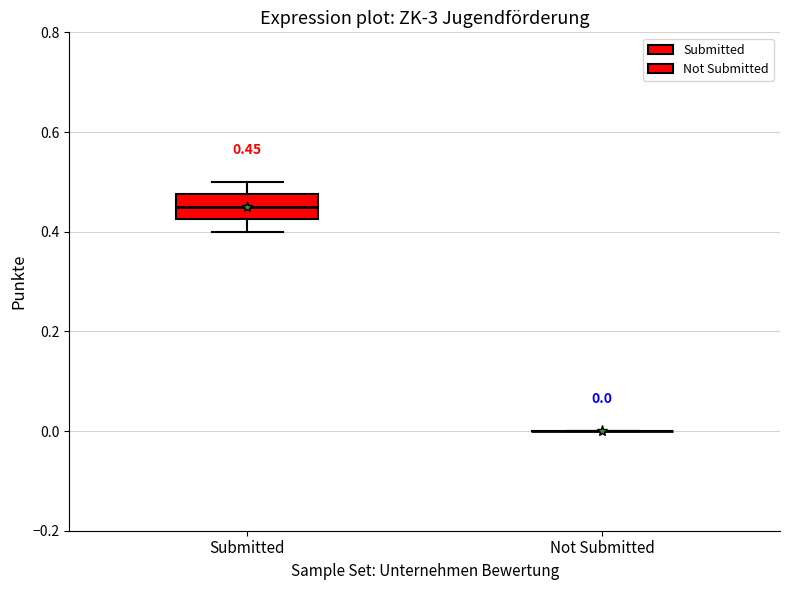

Which box is the tallest, from its lower edge to its upper edge?

Submitted